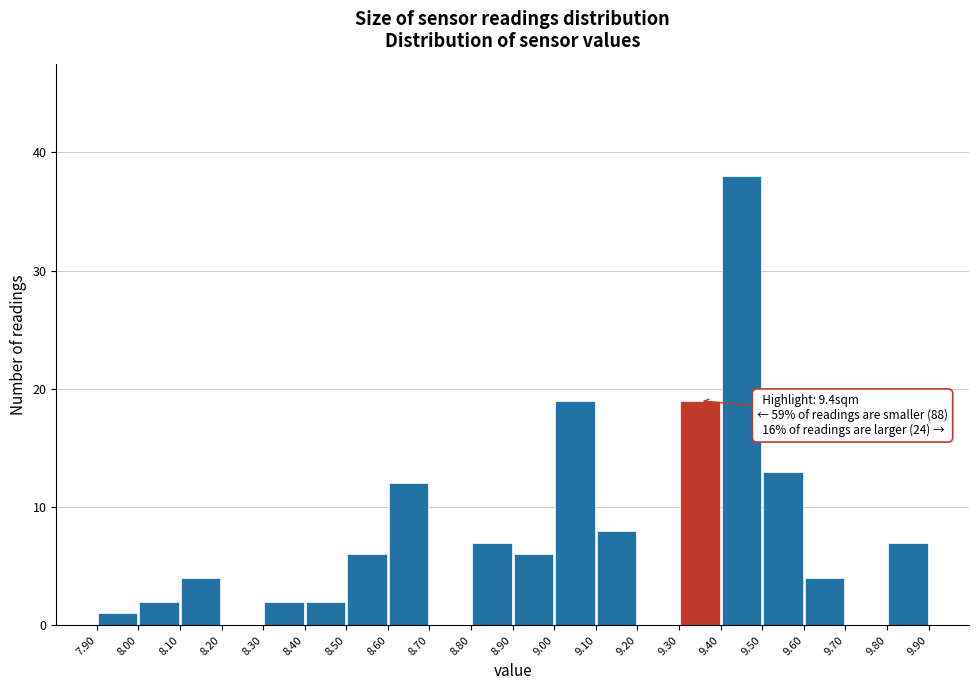

Over which range of the x-axis is the bar tallest?

9.40 to 9.50